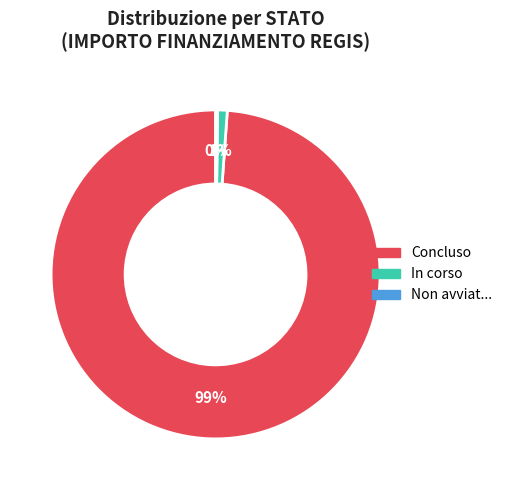

To the nearest percent, what is the average slice percentage?

33%